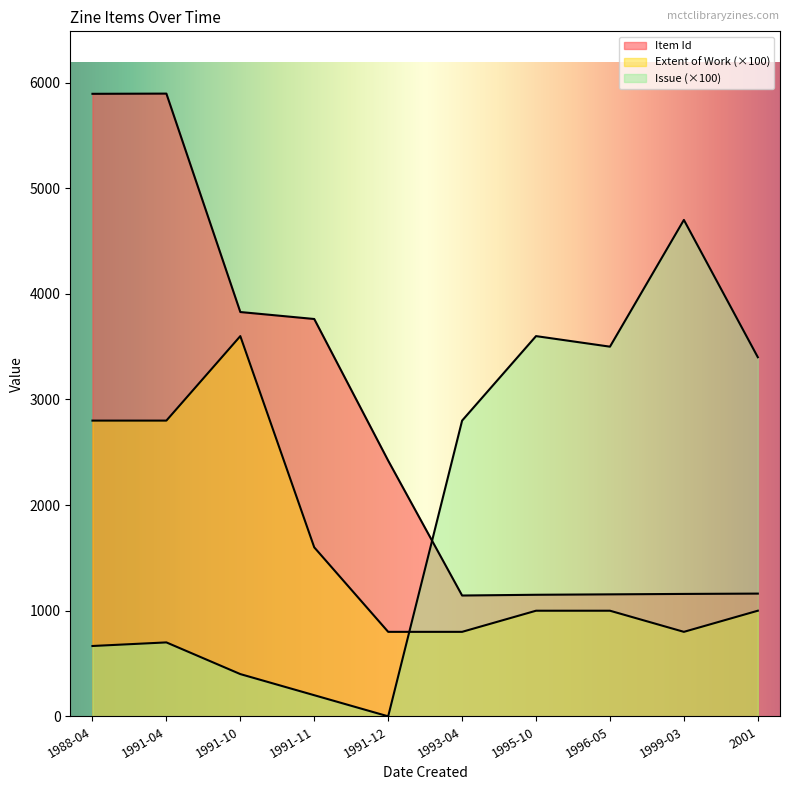

At which category does the chart reach its peak across all series?

1991-04